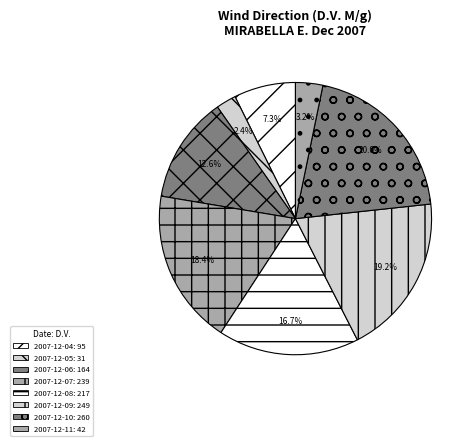

Which slice is the smallest?

2007-12-05